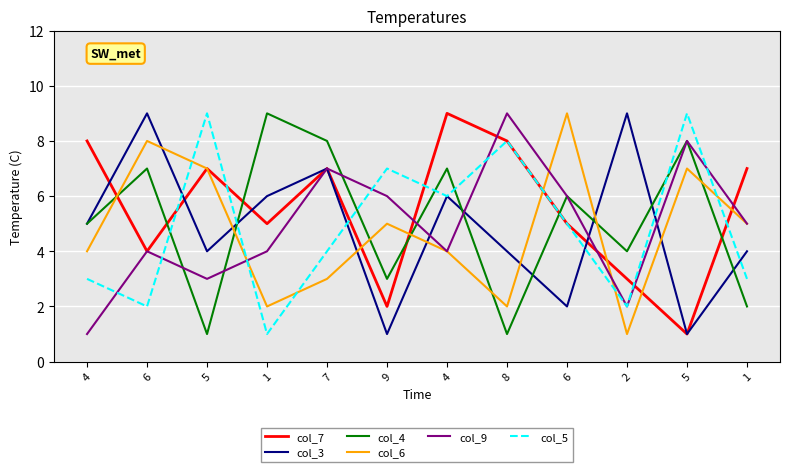

The value of col_3 at 1 is 1. True or false?

False